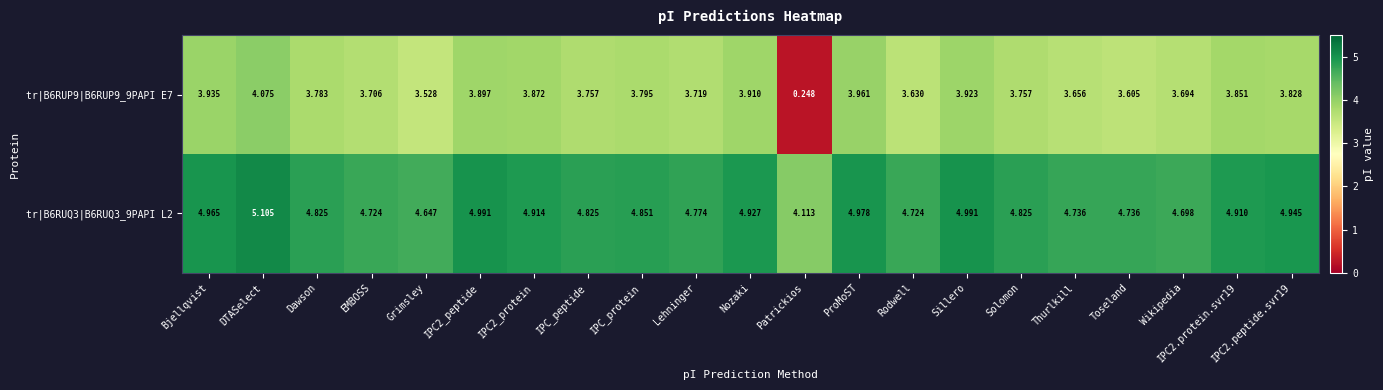

Which label corresponds to the smallest value in the chart?

Patrickios